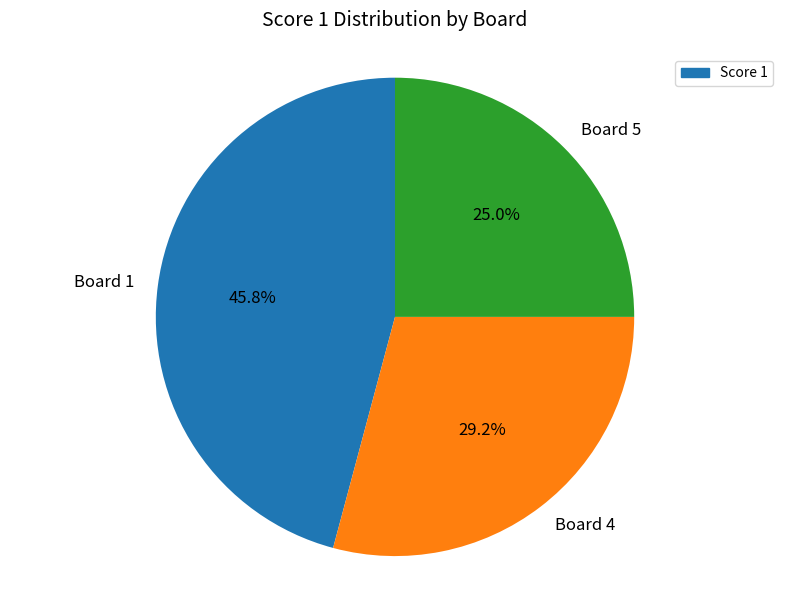

Count the number of slices in the pie.

3